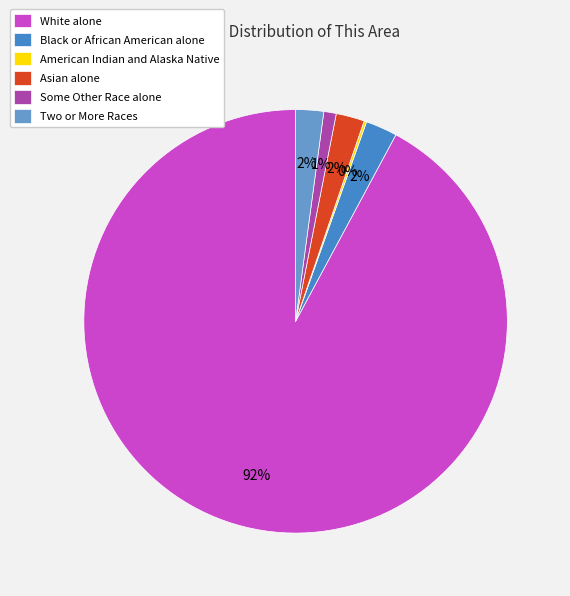

Count the number of slices in the pie.

6